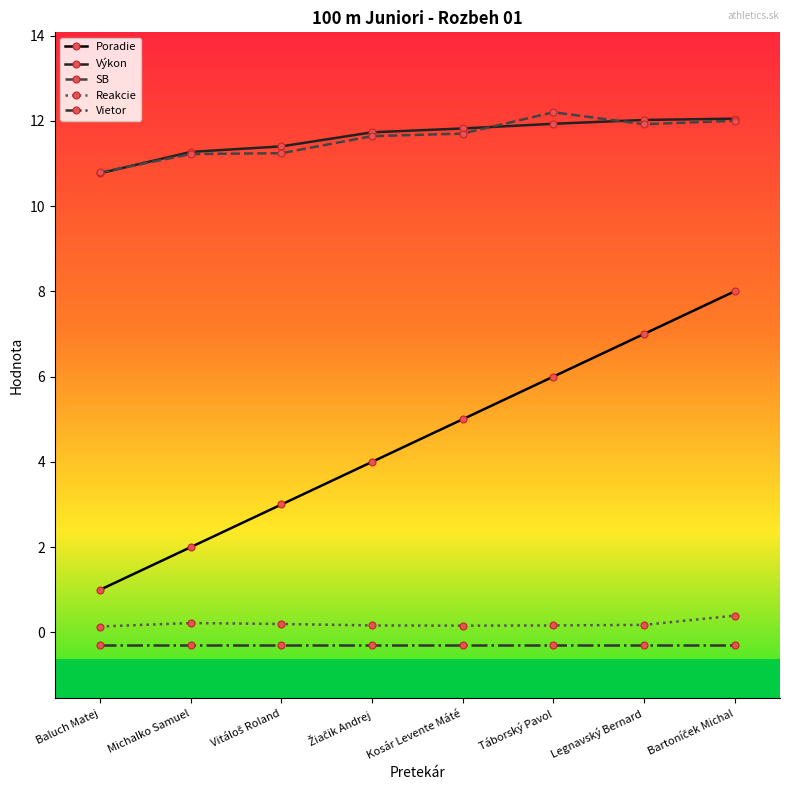

Rank the series by their maximum value, from highest to lowest.

SB, Výkon, Poradie, Reakcie, Vietor